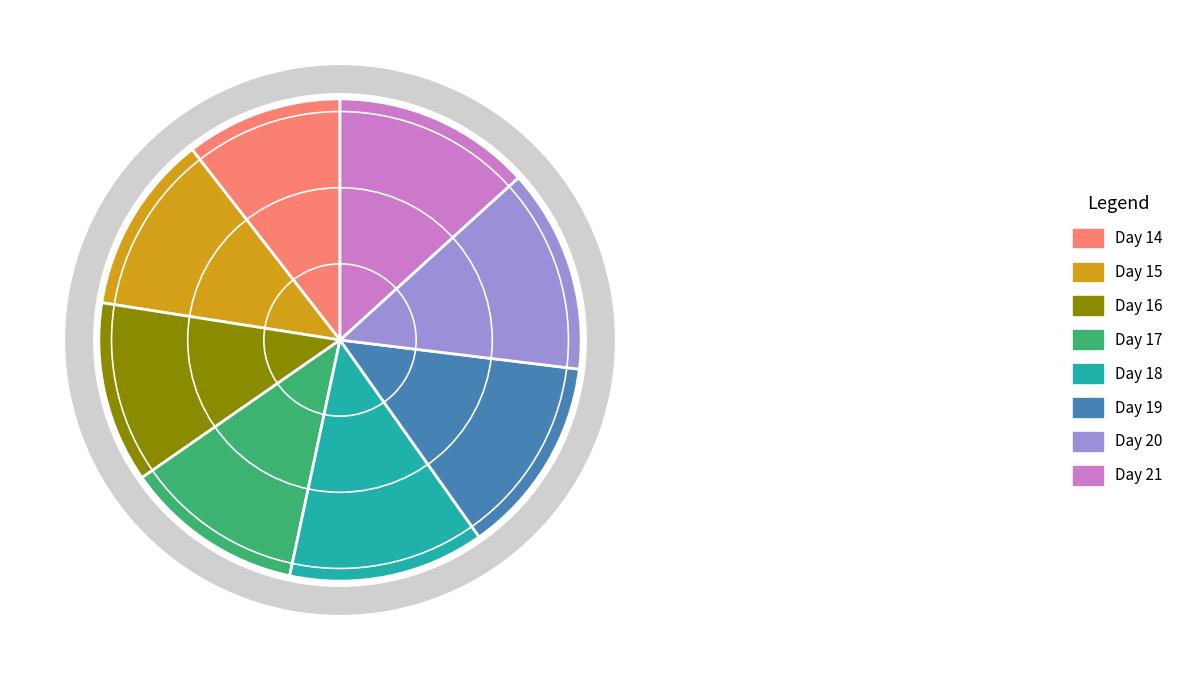

Is it true that population mean (aROC, Day 15) is 22% of the pie?

False